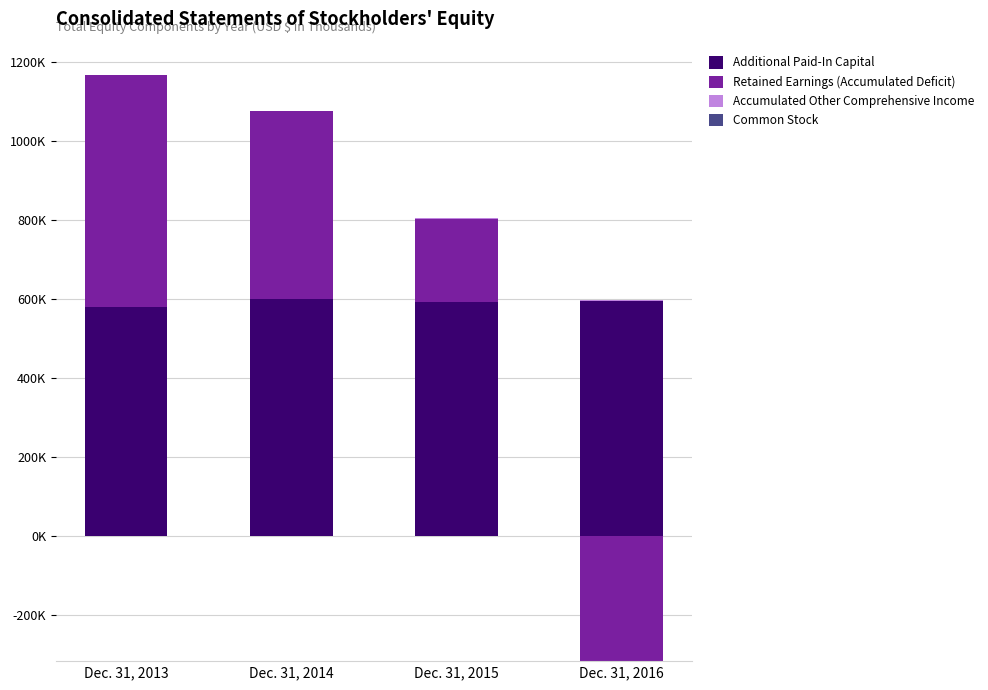

What is the spread (max minus min) of values at Dec. 31, 2013?

585198